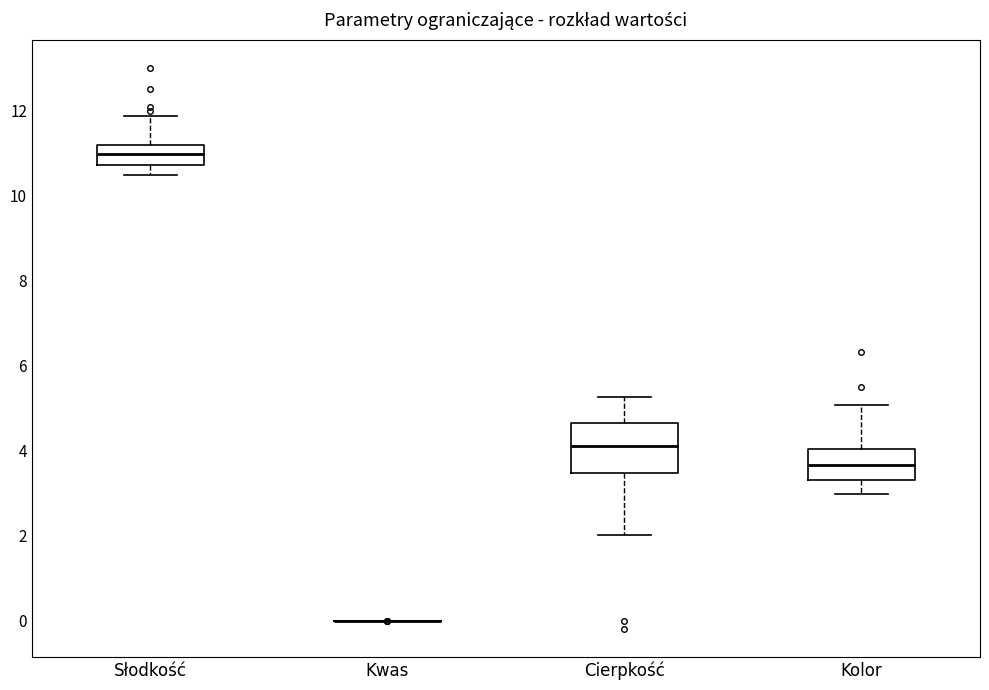

Comparing the boxes themselves (not the whiskers), which one is the tallest?

Cierpkość